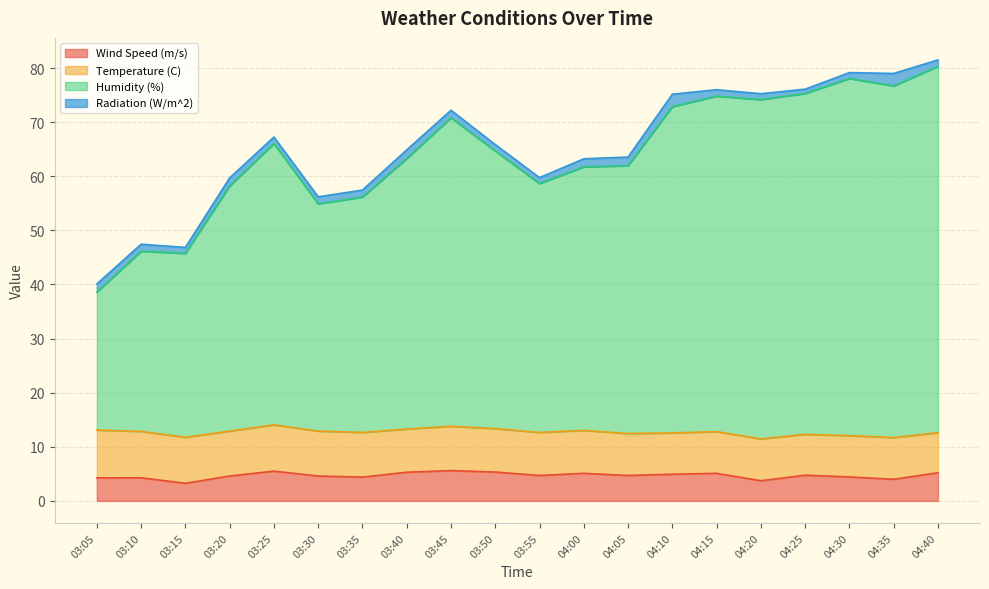

Where is the first local maximum for Wind Speed (m/s)?

03:10